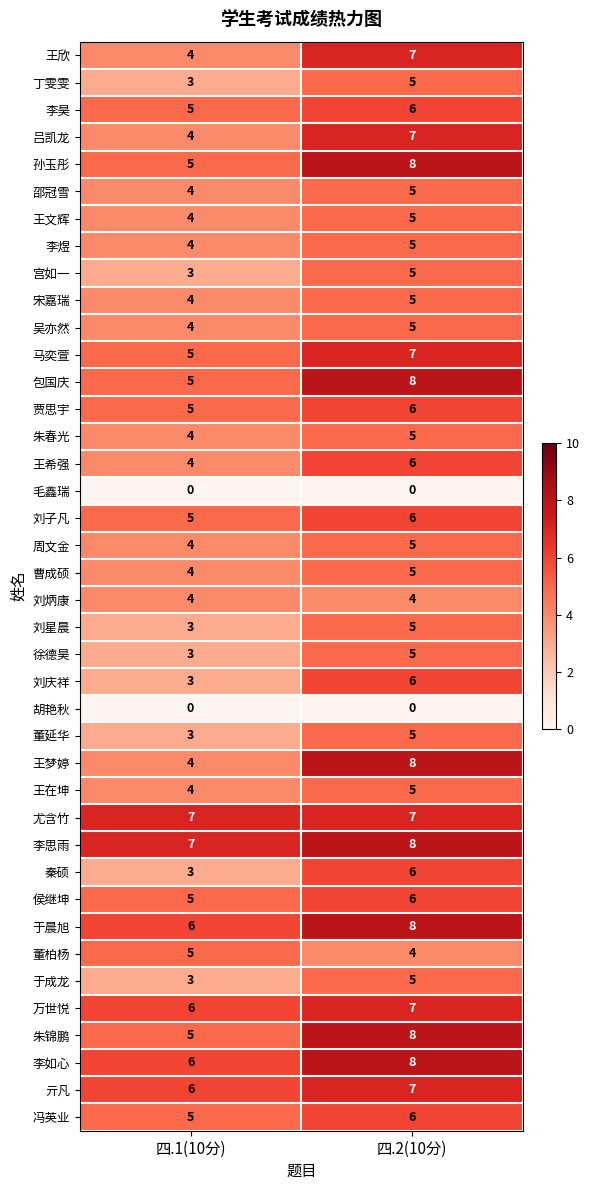

At which label is 于晨旭 closest to 7?

四.1(10分)